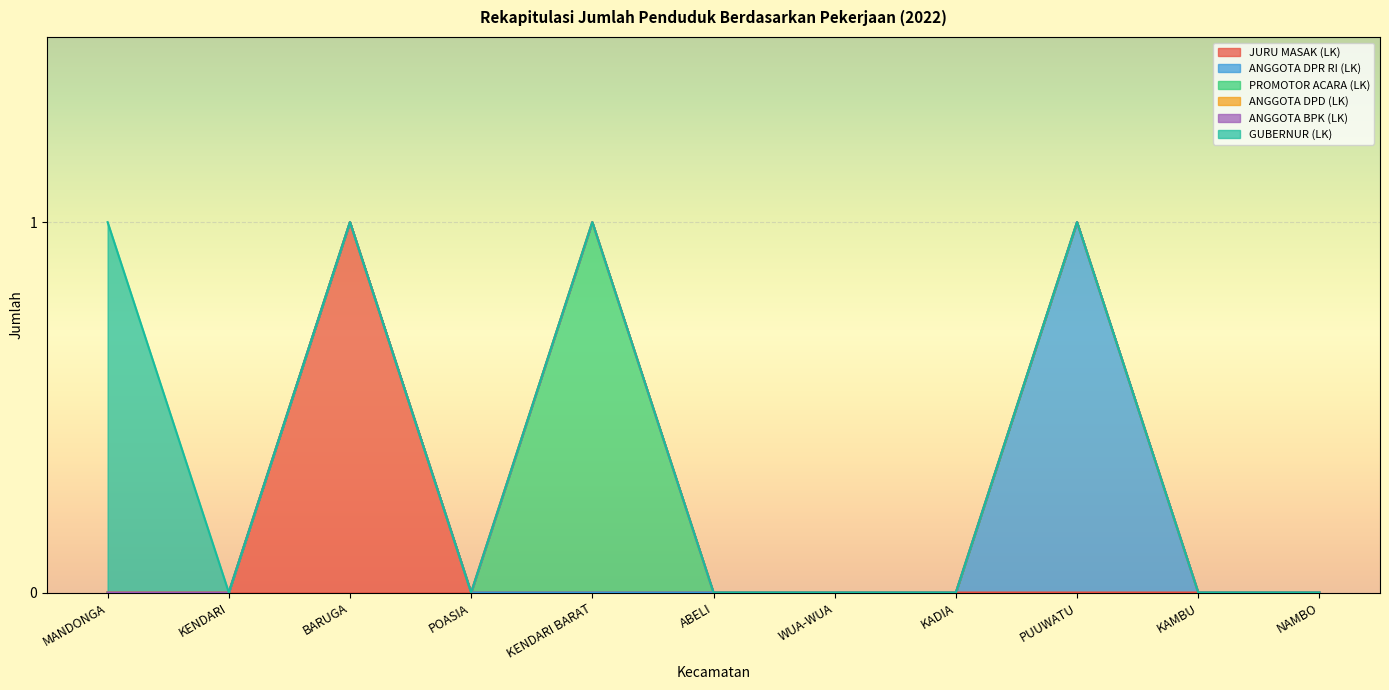

Reading left to right, what are all the values shown in this chart?

JURU MASAK (LK): MANDONGA=0	KENDARI=0	BARUGA=1	POASIA=0	KENDARI BARAT=0	ABELI=0	WUA-WUA=0	KADIA=0	PUUWATU=0	KAMBU=0	NAMBO=0
ANGGOTA DPR RI (LK): MANDONGA=0	KENDARI=0	BARUGA=0	POASIA=0	KENDARI BARAT=0	ABELI=0	WUA-WUA=0	KADIA=0	PUUWATU=1	KAMBU=0	NAMBO=0
PROMOTOR ACARA (LK): MANDONGA=0	KENDARI=0	BARUGA=0	POASIA=0	KENDARI BARAT=1	ABELI=0	WUA-WUA=0	KADIA=0	PUUWATU=0	KAMBU=0	NAMBO=0
ANGGOTA DPD (LK): MANDONGA=0	KENDARI=0	BARUGA=0	POASIA=0	KENDARI BARAT=0	ABELI=0	WUA-WUA=0	KADIA=0	PUUWATU=0	KAMBU=0	NAMBO=0
ANGGOTA BPK (LK): MANDONGA=0	KENDARI=0	BARUGA=0	POASIA=0	KENDARI BARAT=0	ABELI=0	WUA-WUA=0	KADIA=0	PUUWATU=0	KAMBU=0	NAMBO=0
GUBERNUR (LK): MANDONGA=1	KENDARI=0	BARUGA=0	POASIA=0	KENDARI BARAT=0	ABELI=0	WUA-WUA=0	KADIA=0	PUUWATU=0	KAMBU=0	NAMBO=0